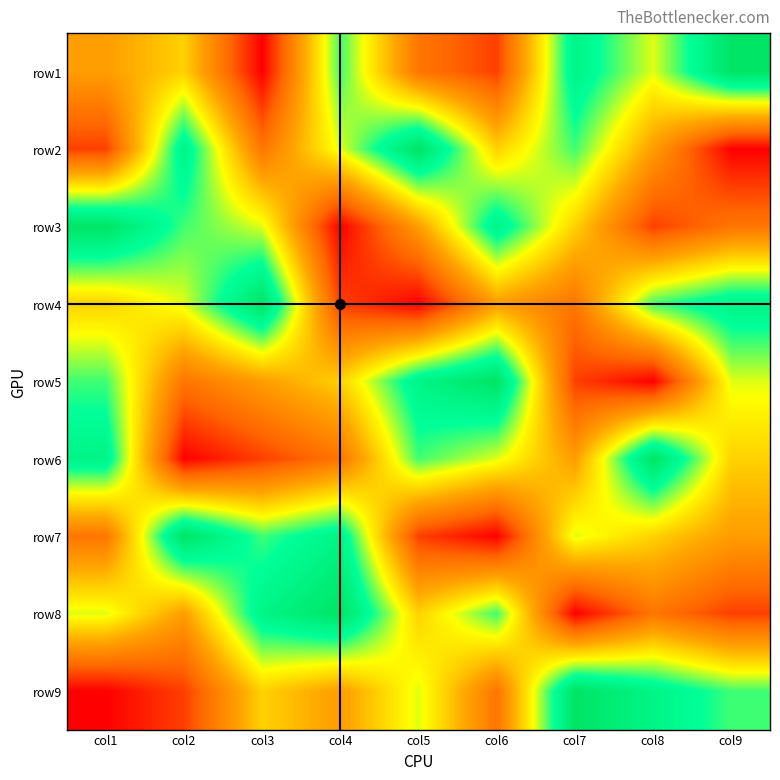

Where is row2 nearest to the value 5?

col6